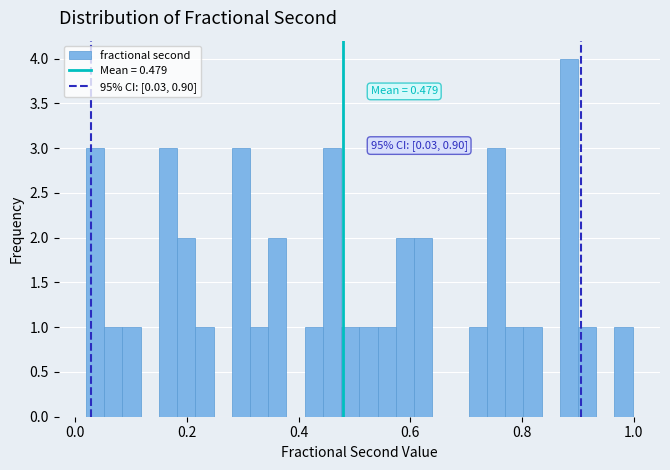

Read against the x-axis, roughly where is the centre of the tallest bar?

0.88